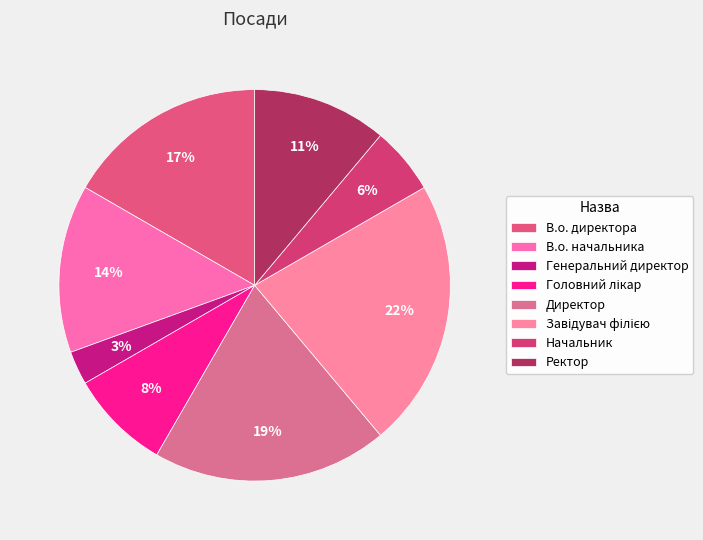

To the nearest percent, what percentage of the pie is Директор?

19%